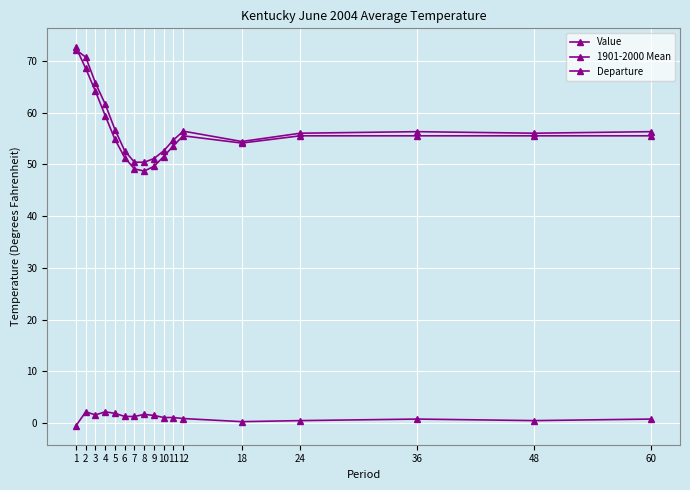

Reading left to right, list all the values displayed in this chart.

Value: 1=72.1	2=70.7	3=65.7	4=61.6	5=56.7	6=52.6	7=50.4	8=50.4	9=51.1	10=52.6	11=54.7	12=56.4	18=54.4	24=56.0	36=56.3	48=56.0	60=56.3
1901-2000 Mean: 1=72.6	2=68.5	3=64.1	4=59.4	5=54.8	6=51.3	7=49.1	8=48.7	9=49.6	10=51.5	11=53.6	12=55.5	18=54.1	24=55.5	36=55.5	48=55.5	60=55.5
Departure: 1=-0.5	2=2.2	3=1.6	4=2.2	5=1.9	6=1.3	7=1.3	8=1.7	9=1.5	10=1.1	11=1.1	12=0.9	18=0.3	24=0.5	36=0.8	48=0.5	60=0.8